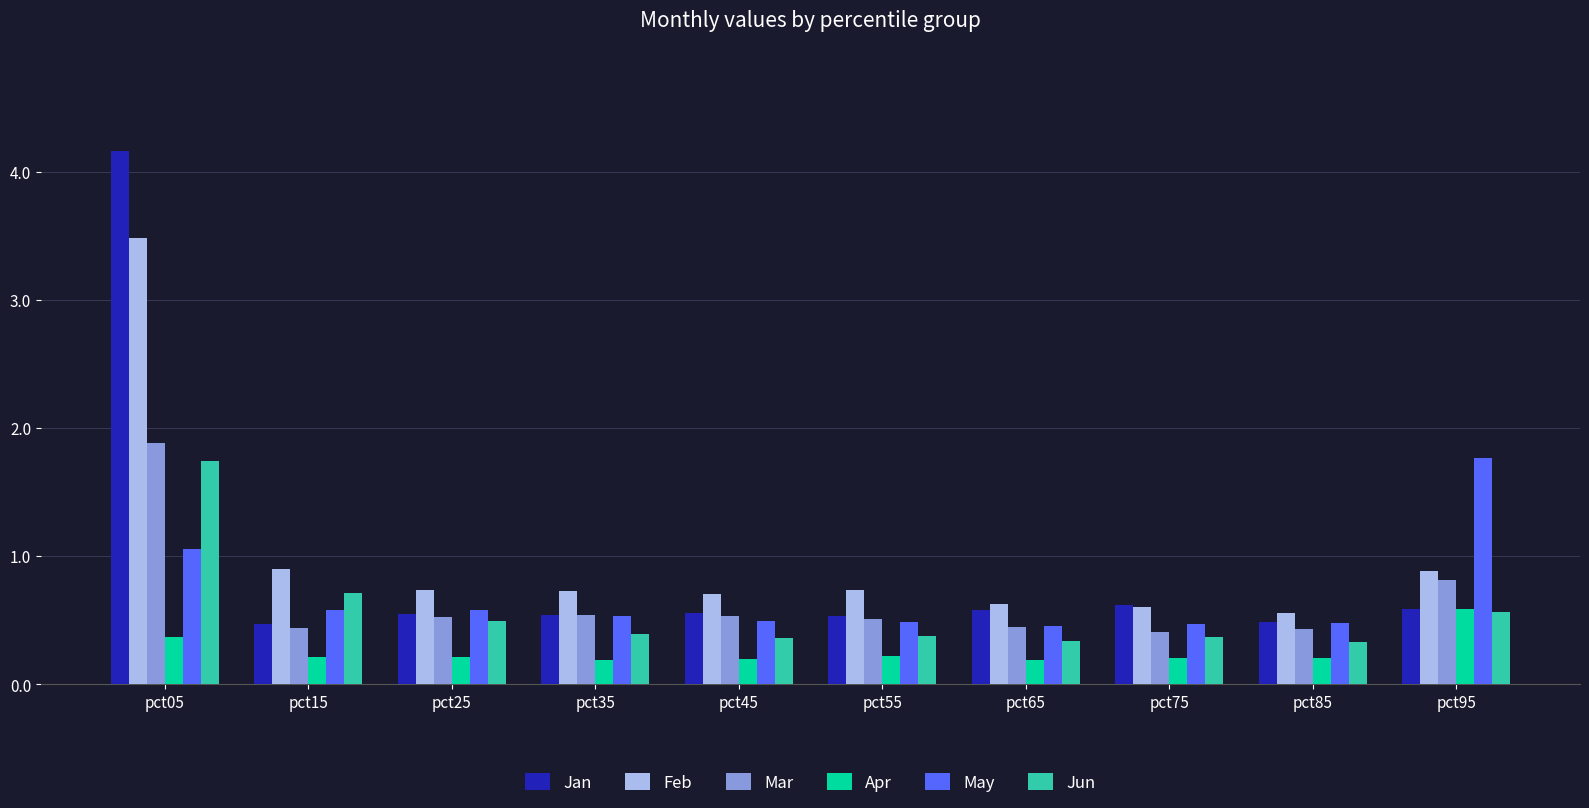

The value of Feb at pct45 is 1.0. True or false?

False